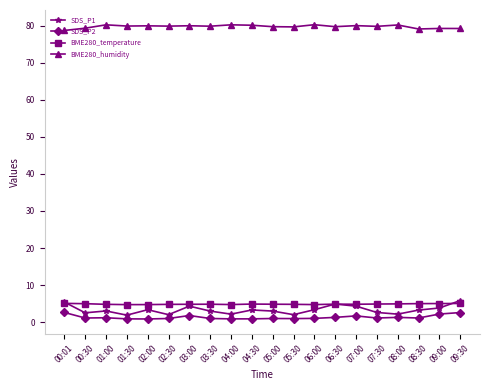

What is the sum of the BME280_humidity values at 04:30 and 05:00?

159.8